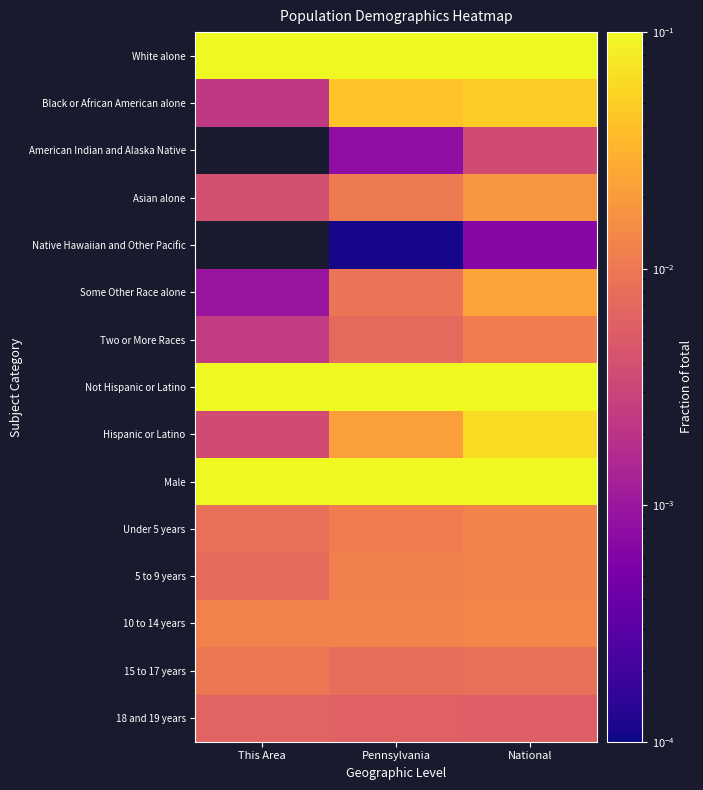

Which series has the largest total across all categories?

Not Hispanic or Latino